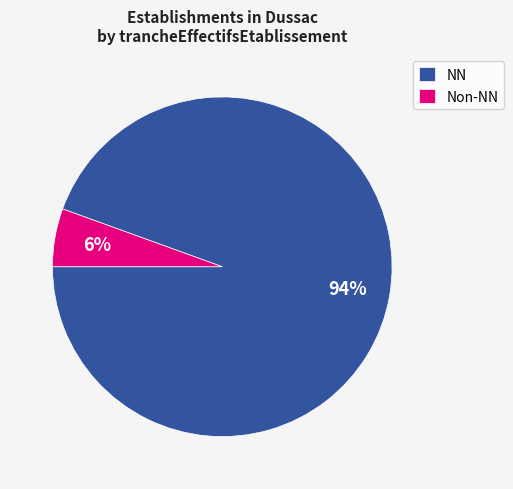

What is the smallest slice in the pie chart?

Non-NN